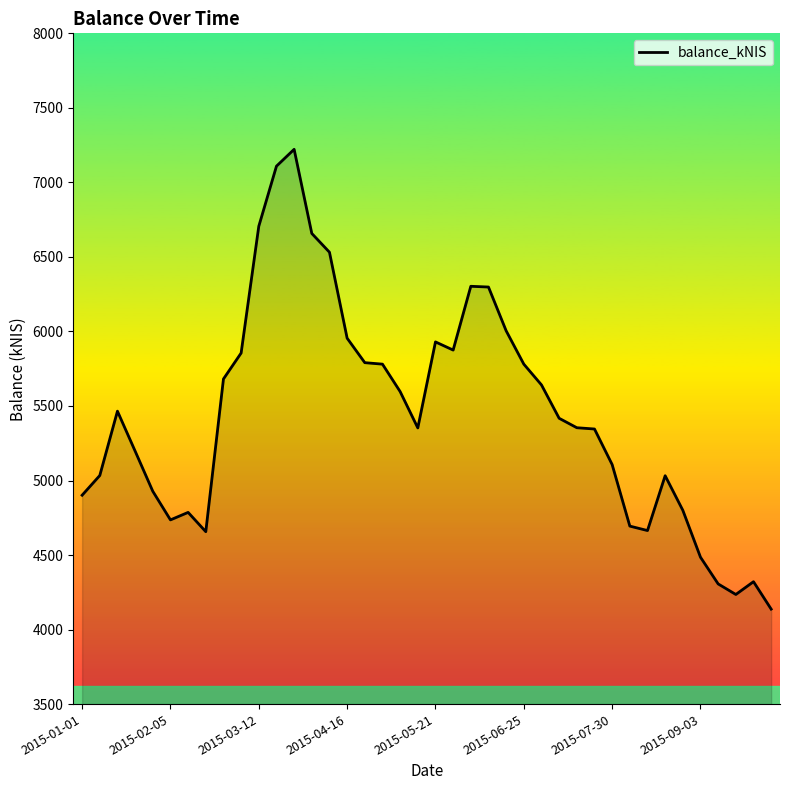

What is the difference between the maximum and minimum values?

3084.7